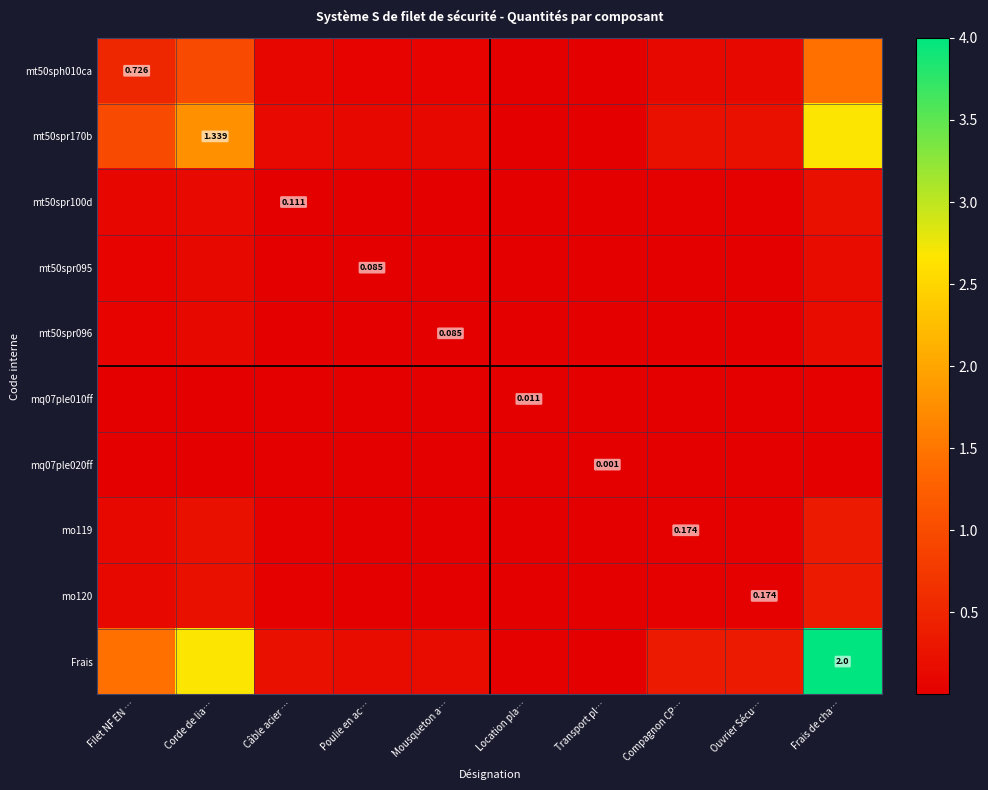

What is the difference between the second highest and minimum values in the mt50spr100d series?

0.1